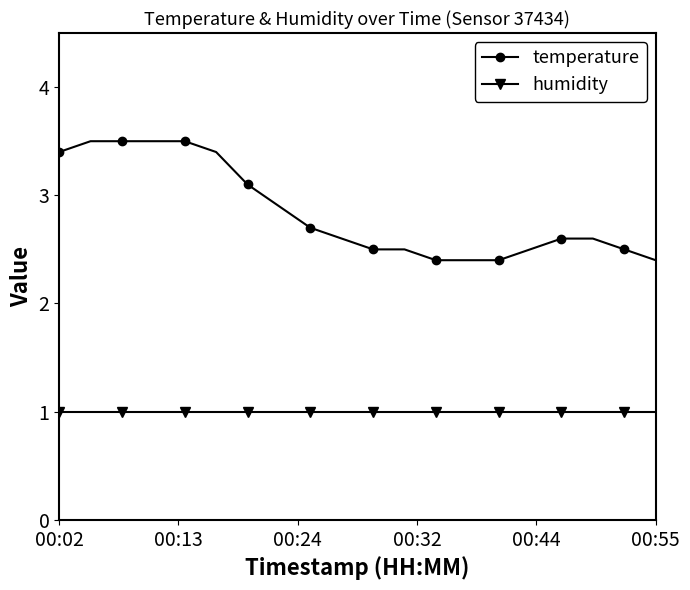

True or false: temperature and humidity cross at least once.

False